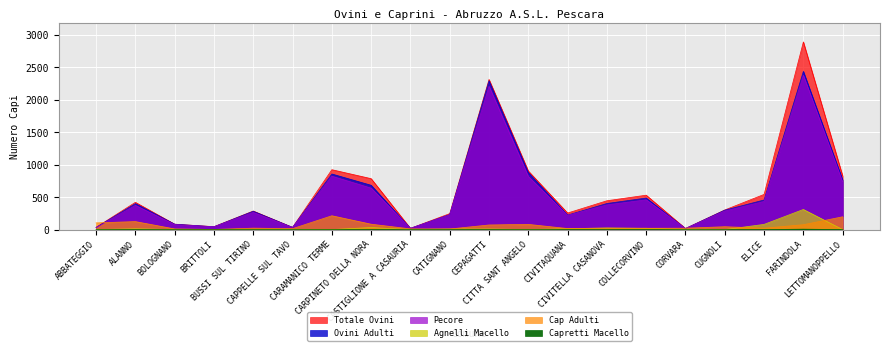

Which category has the lowest value across all series?

ABBATEGGIO